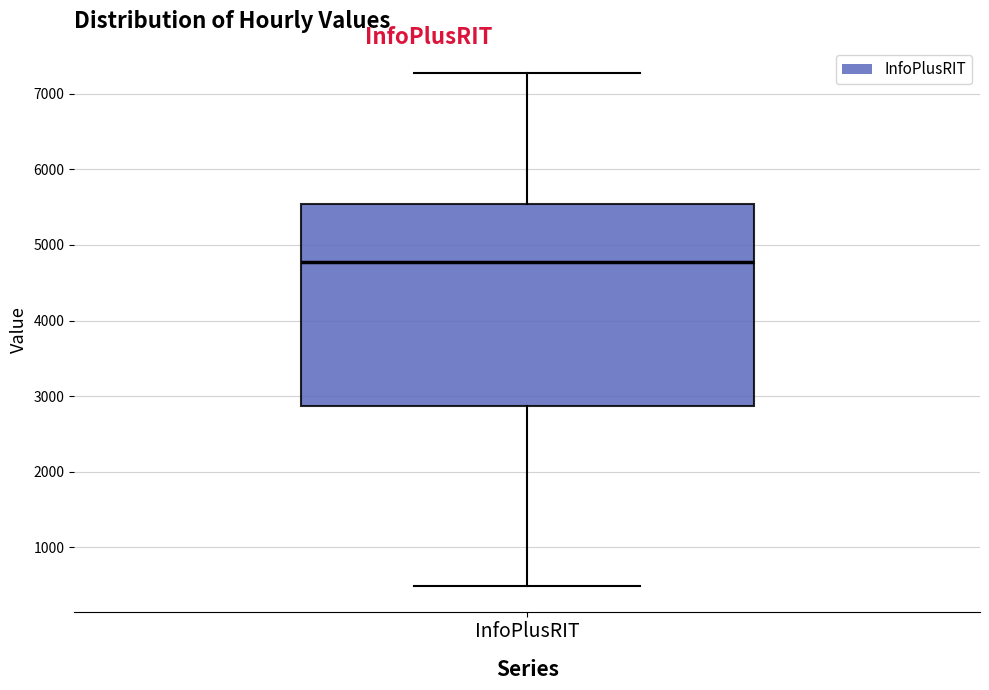

Where does the lower whisker of the box for InfoPlusRIT end on the y-axis? The values are not printed on the chart, so give them approximately, as read against the axis.

500